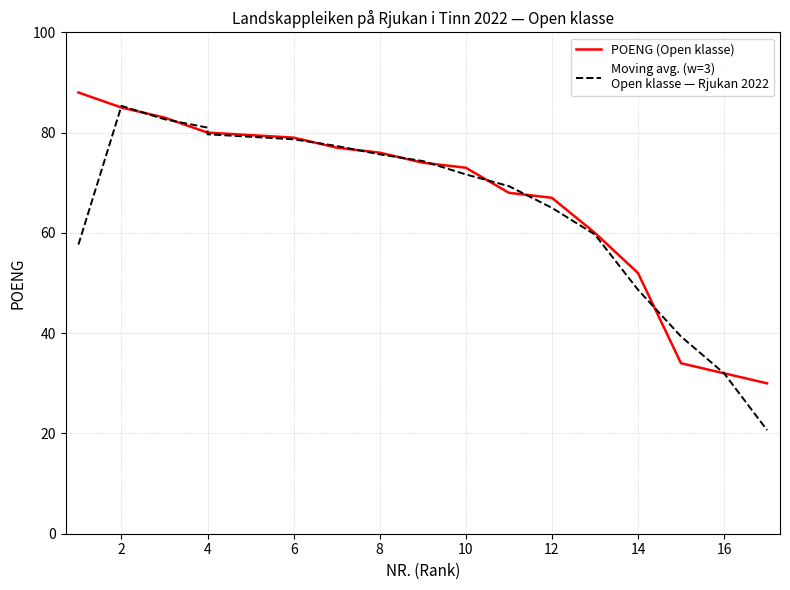

The value of Moving avg. (w=3)
Open klasse — Rjukan 2022 at 0 is 100.8. True or false?

False